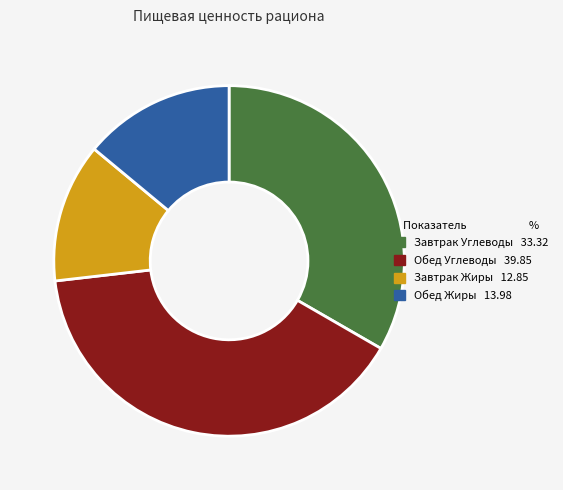

Rank the categories by value from lowest to highest.

Завтрак Жиры, Обед Жиры, Завтрак Углеводы, Обед Углеводы